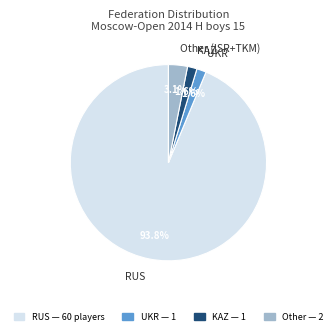

Is there a majority slice in this chart?

Yes